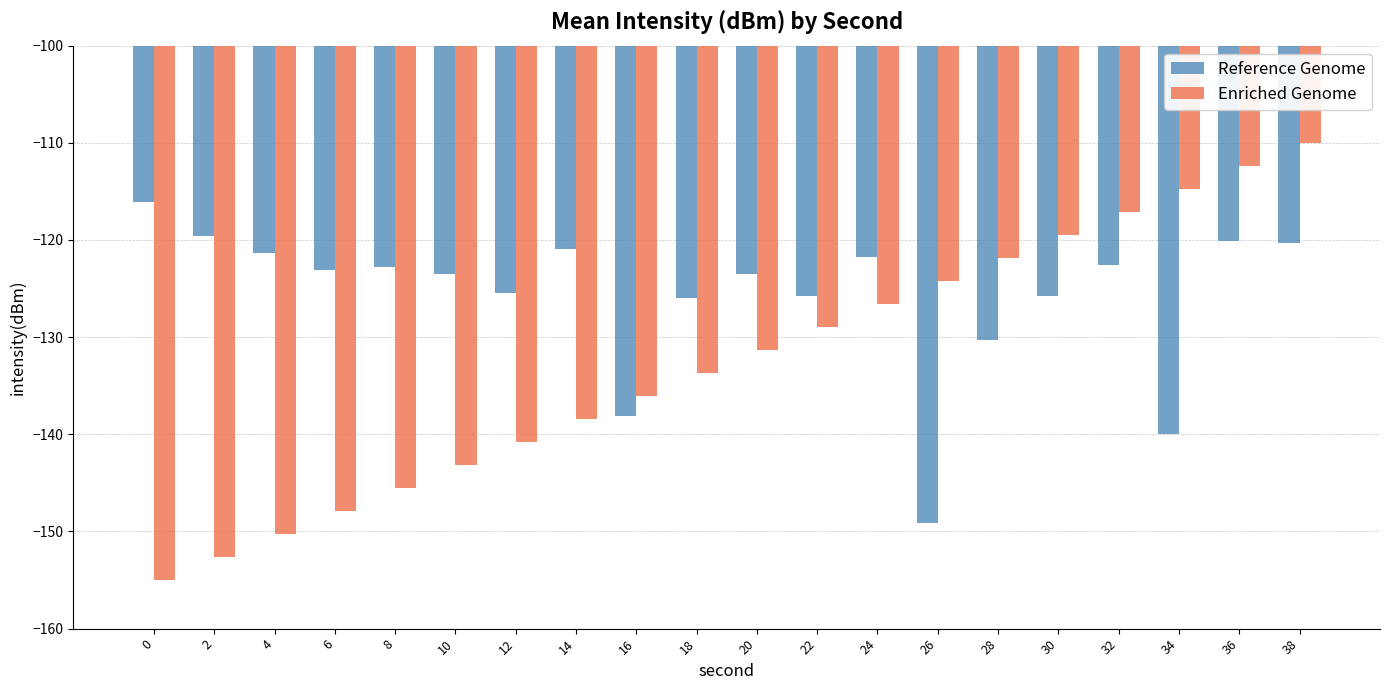

What is the approximate value of Enriched Genome at 10?

-143.2